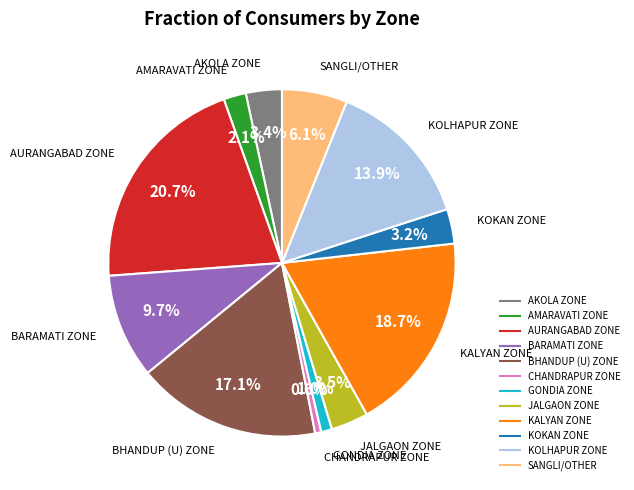

Is it true that KALYAN ZONE is 19% of the pie?

True